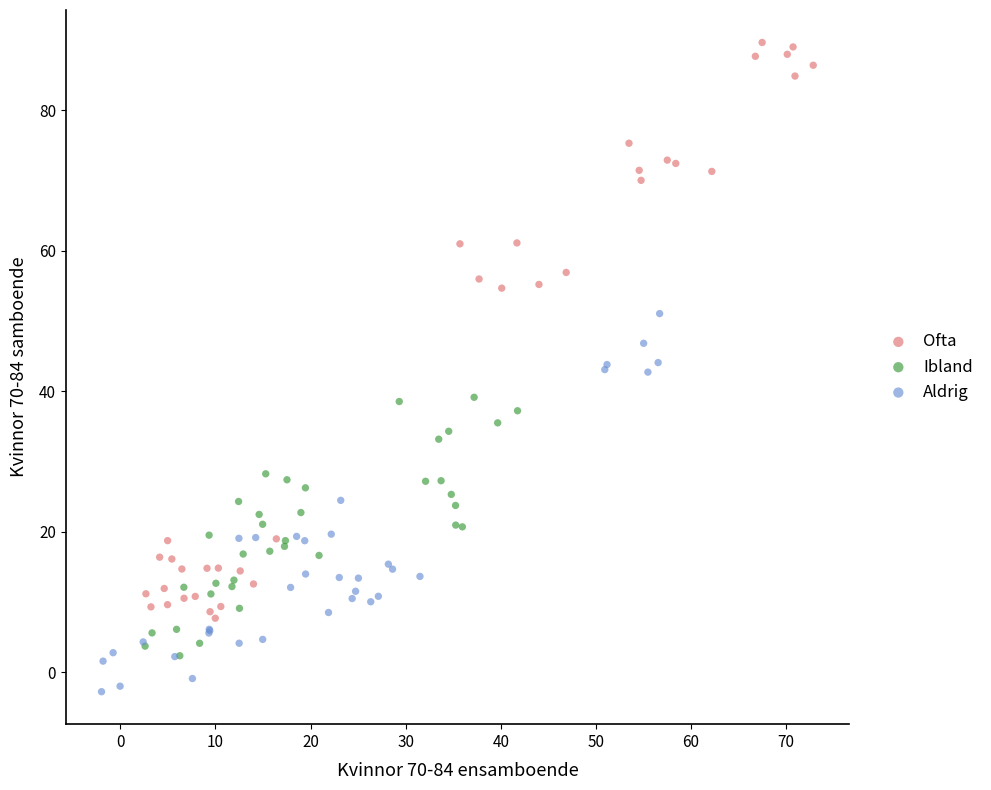

Which series contains the highest Y value?

Ofta